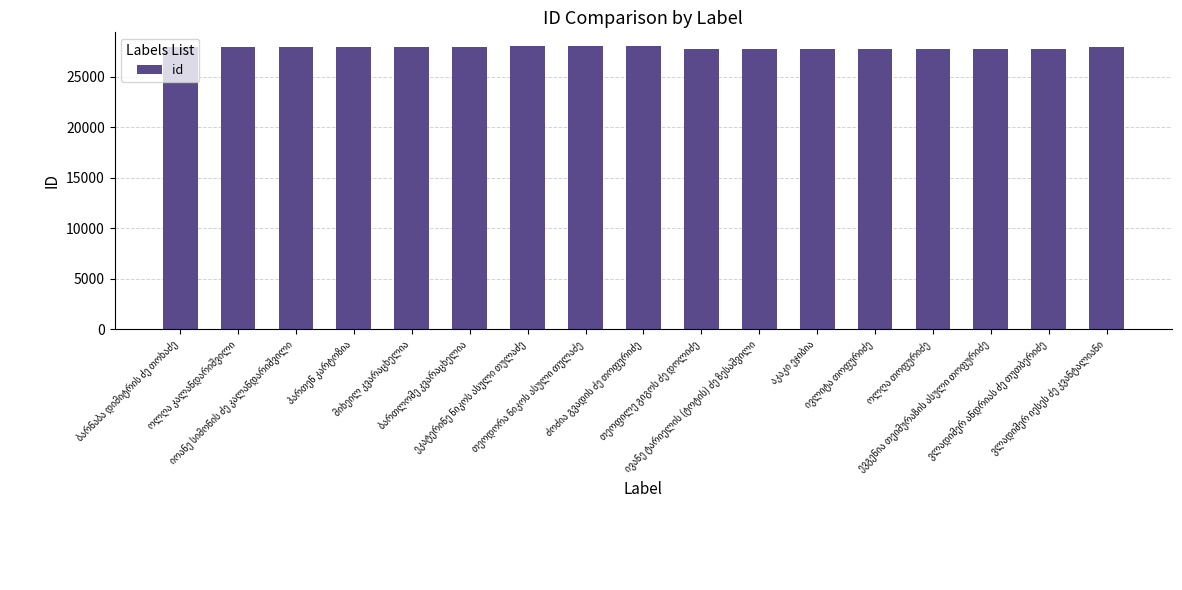

What is the sum of all values?

473560